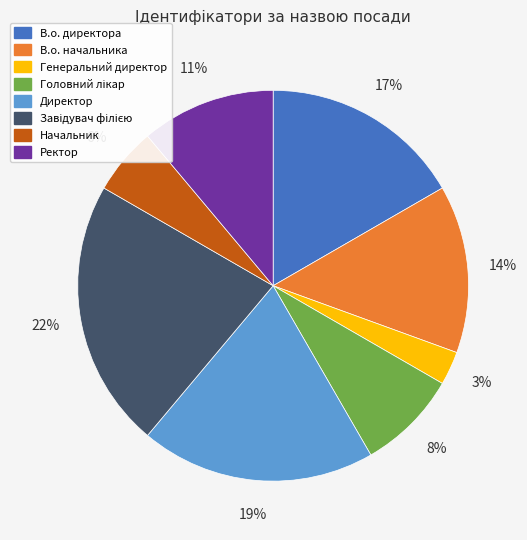

The Генеральний директор slice represents 9% of the pie. True or false?

False